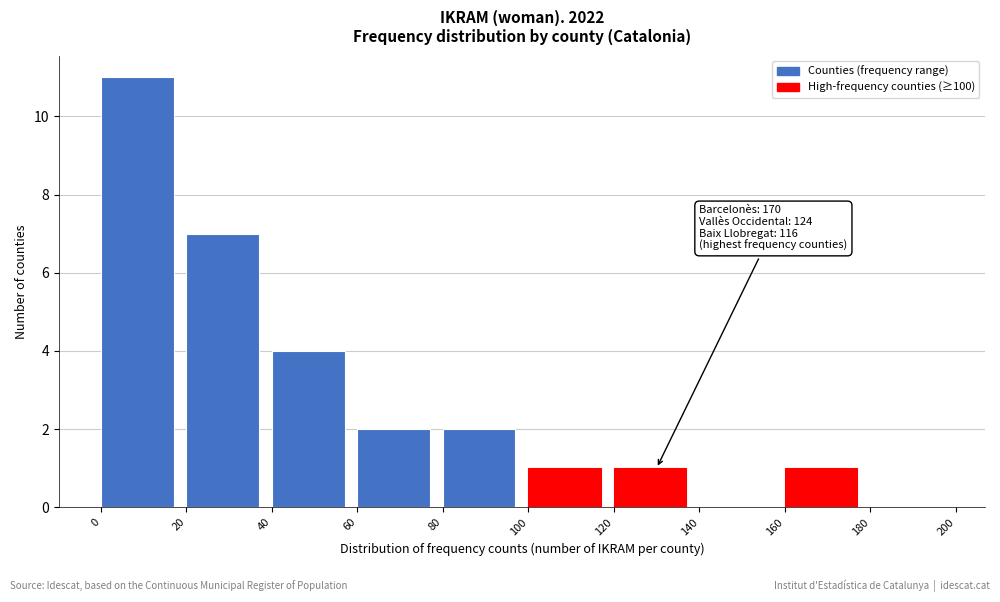

Over which range of the x-axis is the bar tallest?

0 to 20